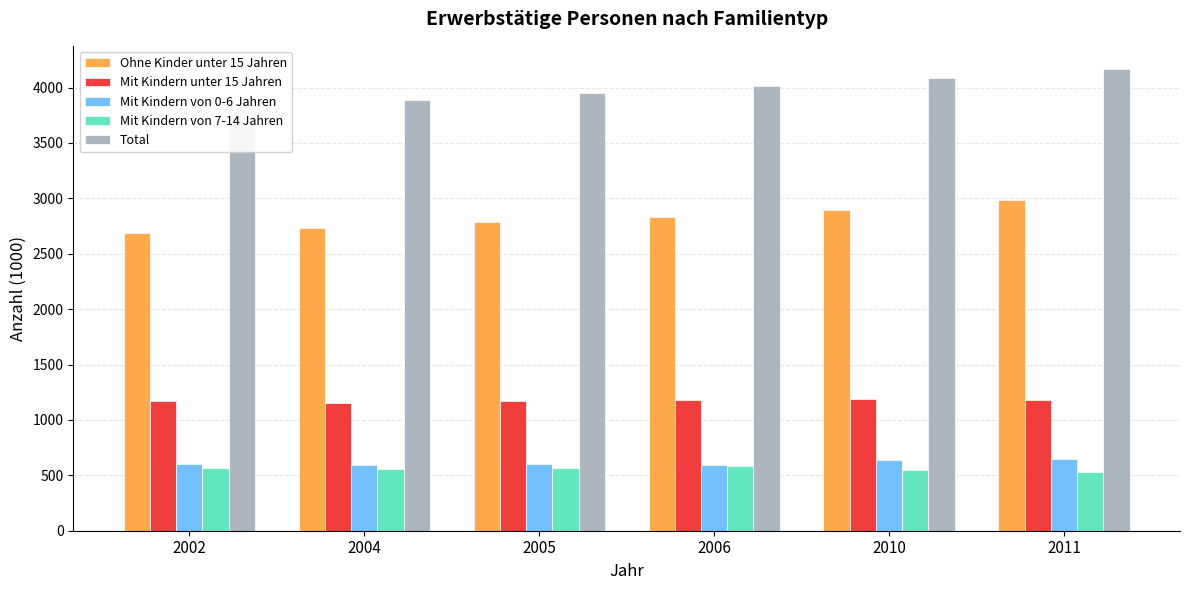

The value of Ohne Kinder unter 15 Jahren at 2005 is 1297.0. True or false?

False